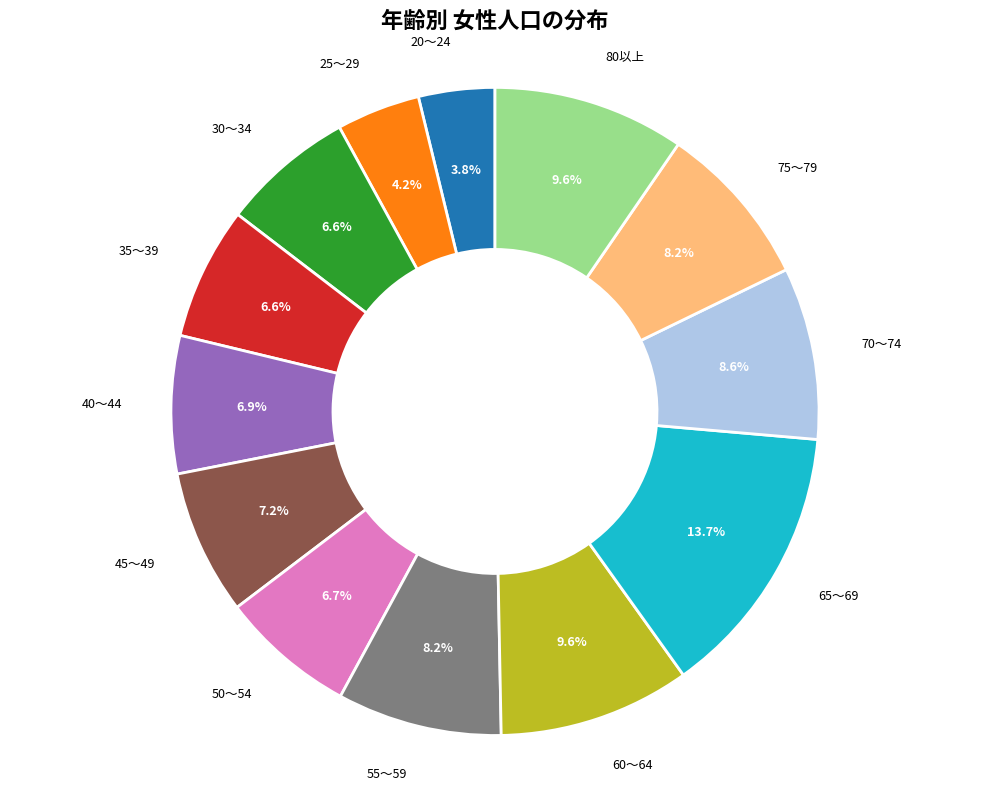

How many segments does this pie chart have?

13